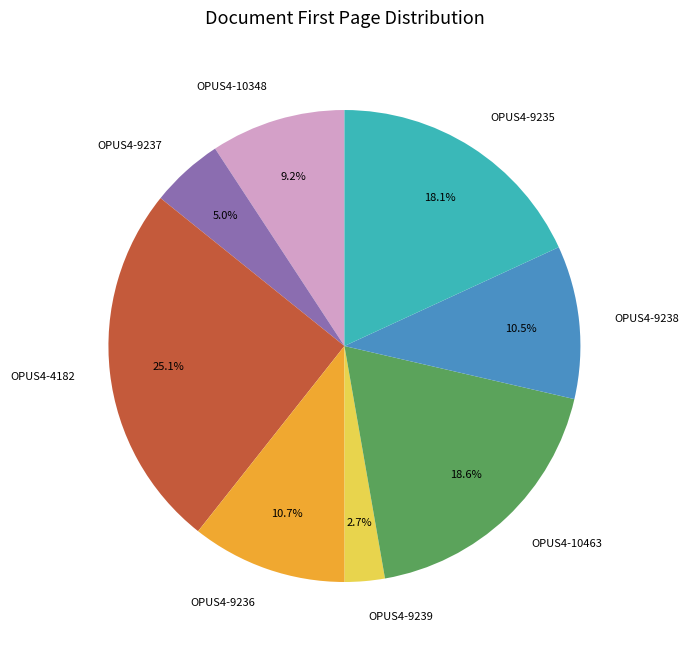

What is the largest slice in the pie chart?

OPUS4-4182